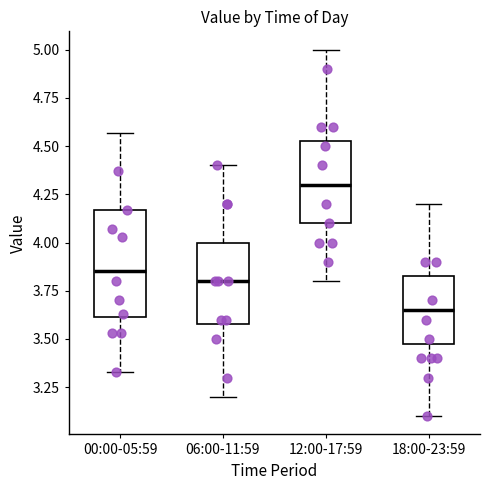

Reading left to right, read every box against the y-axis: the position of its median line, the range the box covers, and the ends of its whiskers. The values are not printed on the chart, so give them approximately, as read against the axis.

00:00-05:59: median 3.85, box 3.60 to 4.15, whiskers 3.35 to 4.55
06:00-11:59: median 3.80, box 3.60 to 4.00, whiskers 3.20 to 4.40
12:00-17:59: median 4.30, box 4.10 to 4.55, whiskers 3.80 to 5.00
18:00-23:59: median 3.65, box 3.50 to 3.85, whiskers 3.10 to 4.20